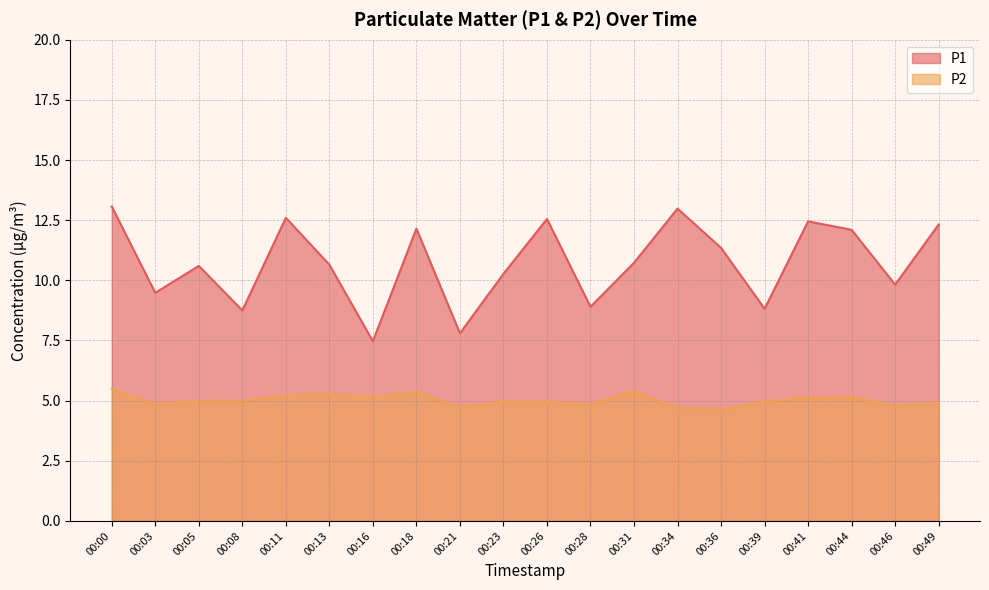

What is the average value of the P2 series?

5.0